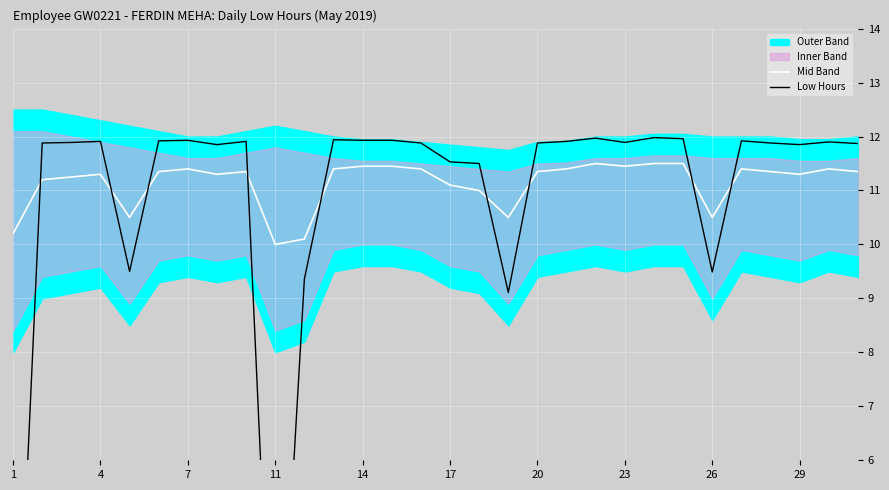

True or false: Mid Band has a value of 16.1 at 26.

False